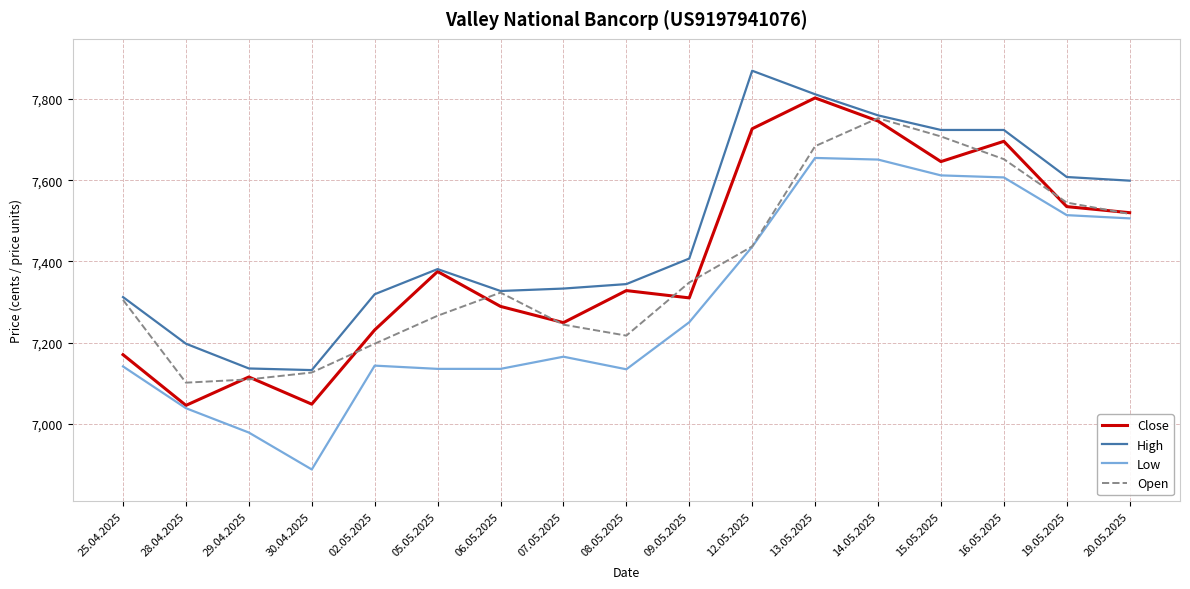

Does the chart display data point markers on the line(s)?

No